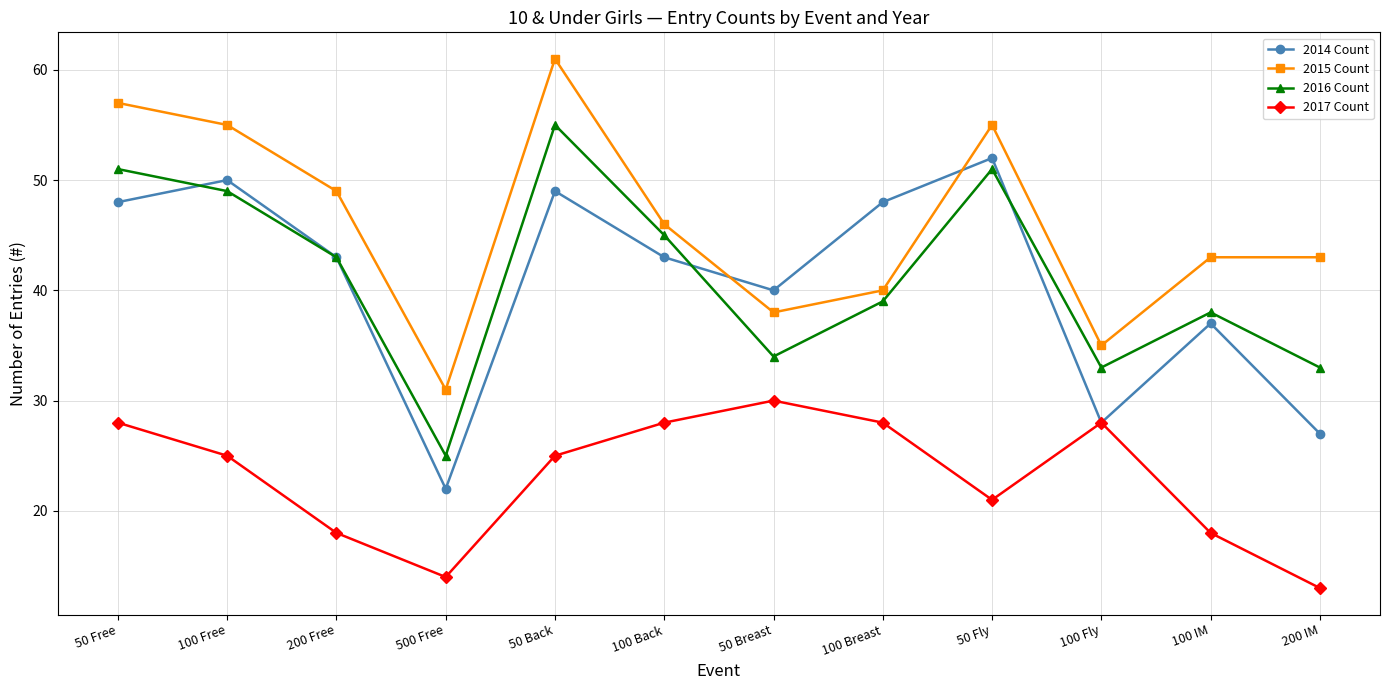

The 2014 Count series shows 74 at 200 Free. True or false?

False